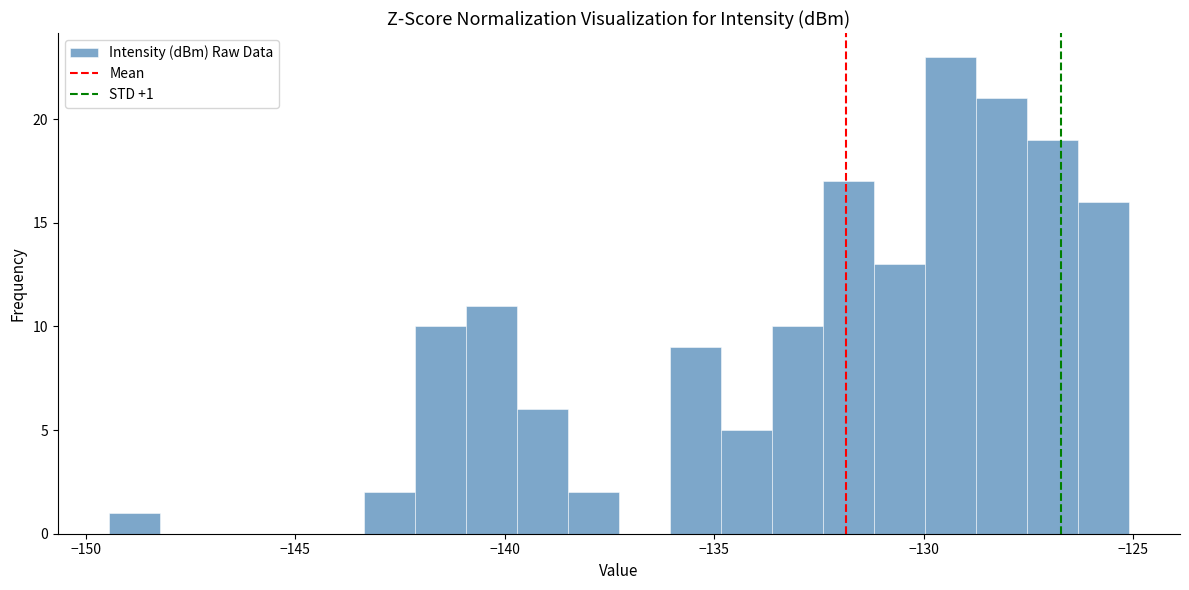

Around what value on the x-axis is the tallest bar? Give the approximate position of its centre, as read against the axis.

-129.5